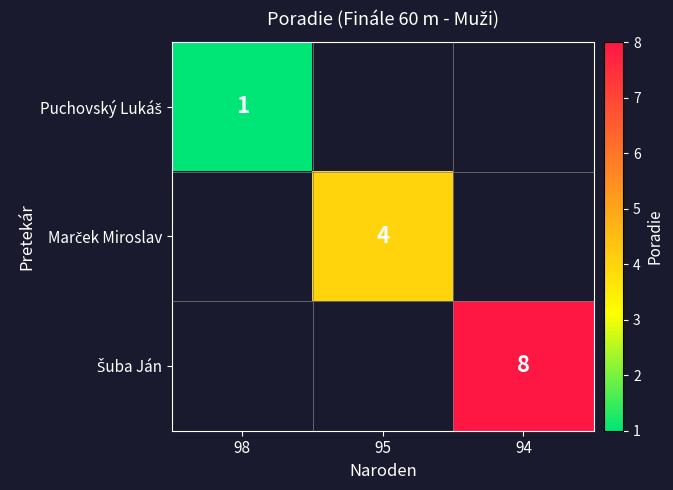

What is the approximate value of Šuba Ján at 94?

8.0